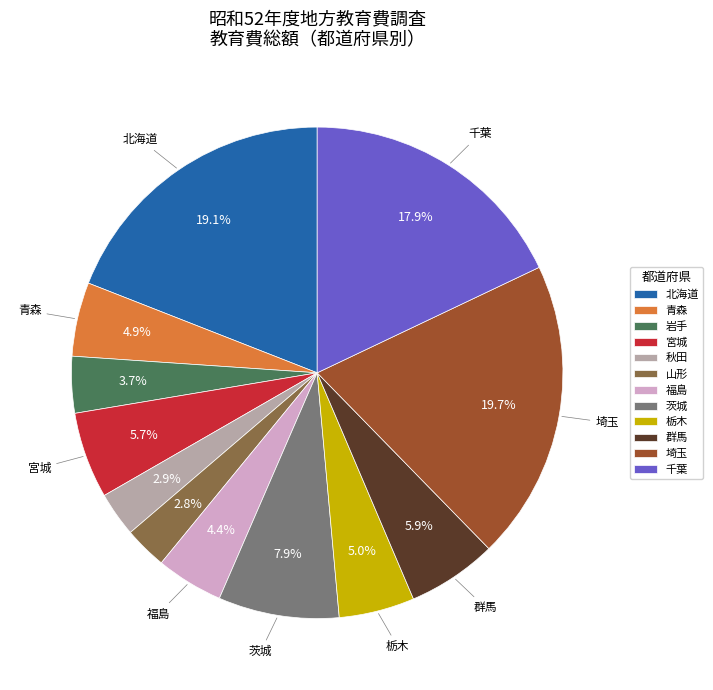

How many slices are in this pie chart?

12